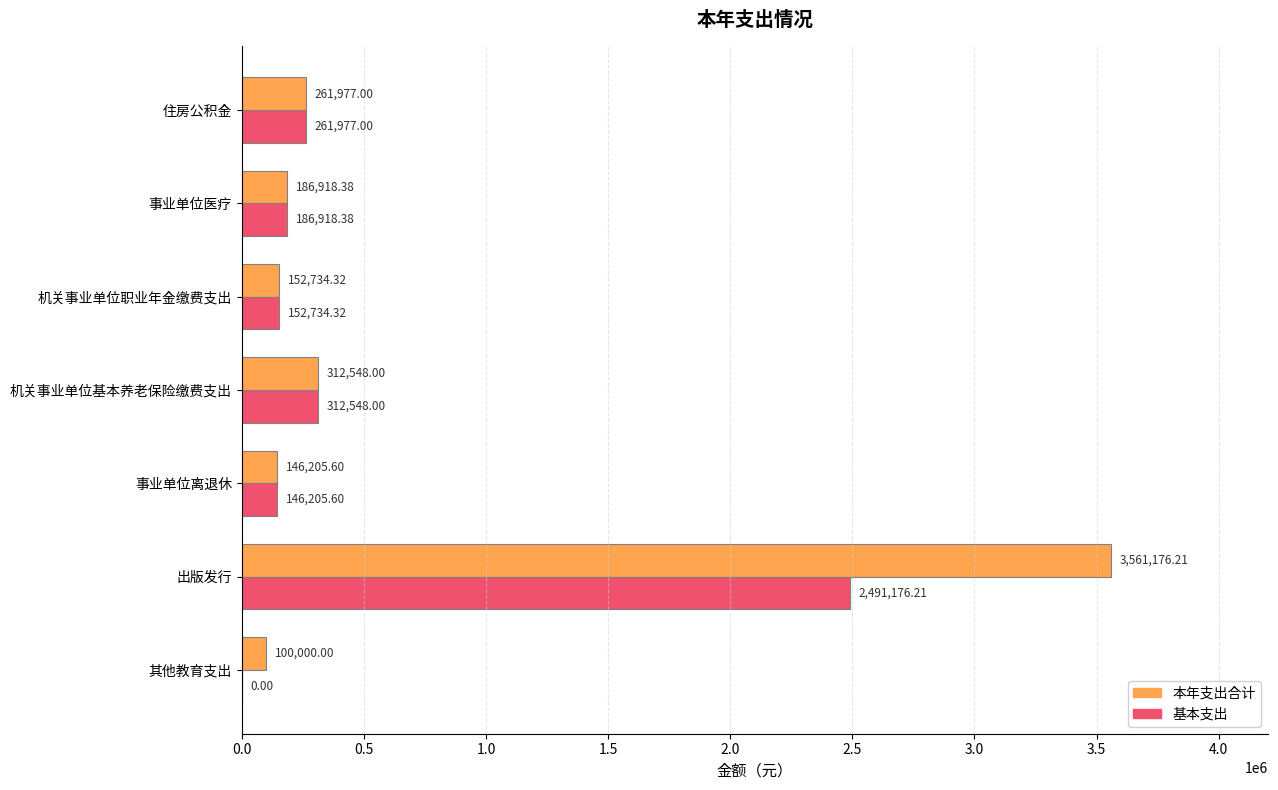

How many data points does each series have?

7